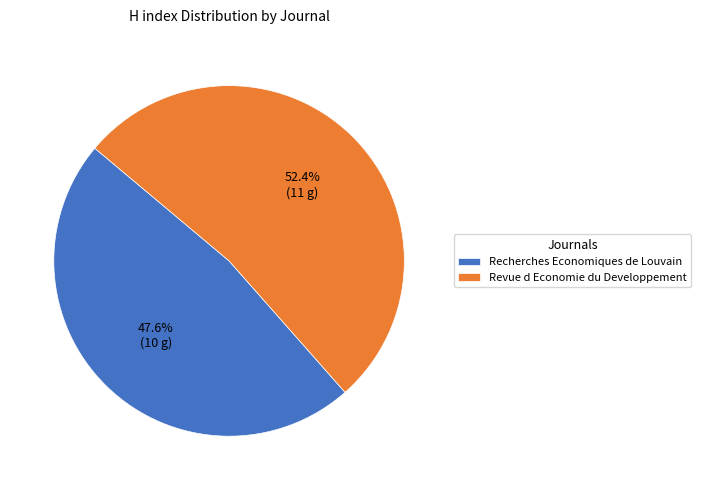

What is the ratio of the value at Revue d Economie du Developpement to the value at Recherches Economiques de Louvain?

1.1